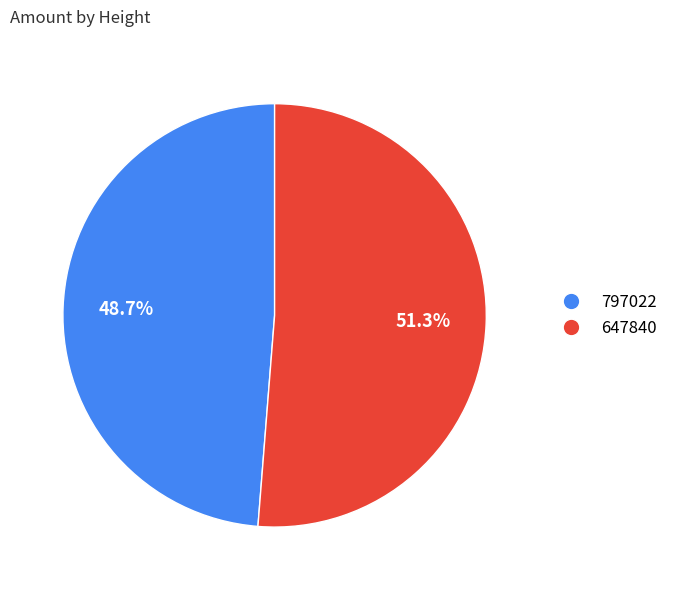

How many segments does this pie chart have?

2